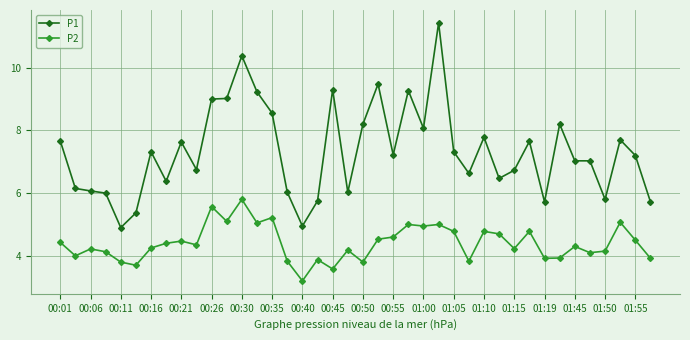

Rank the series by their average value, from highest to lowest.

P1, P2